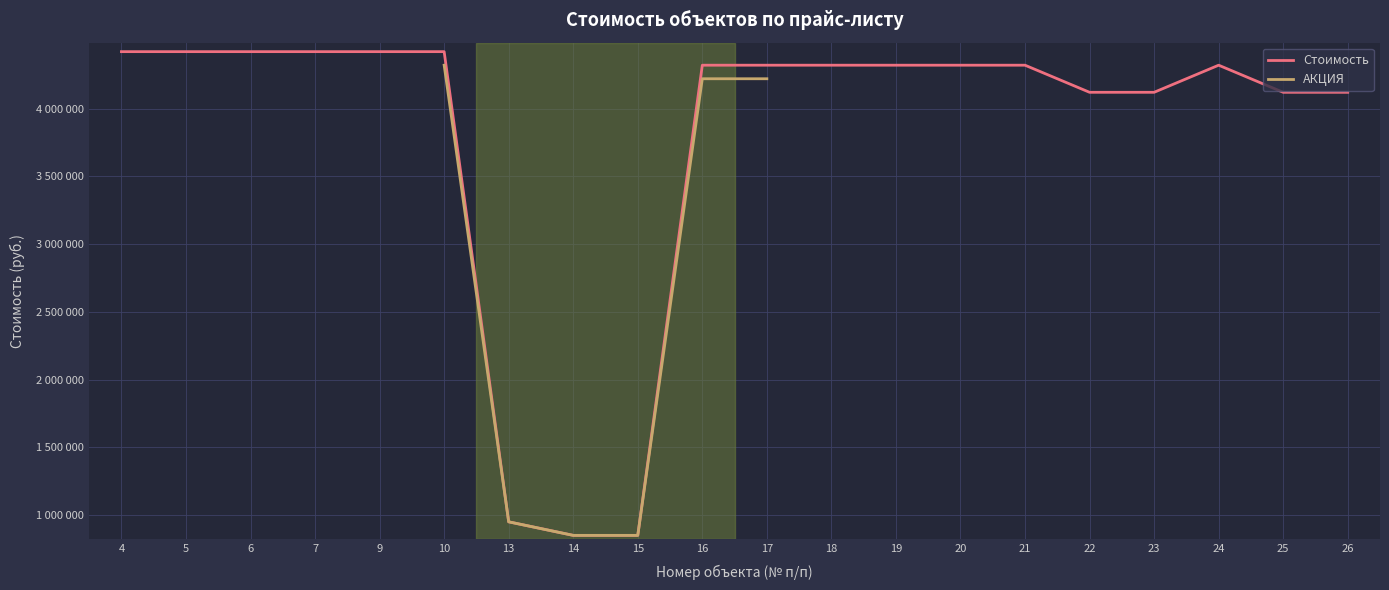

Which series changed the most between 15 and 19?

Стоимость